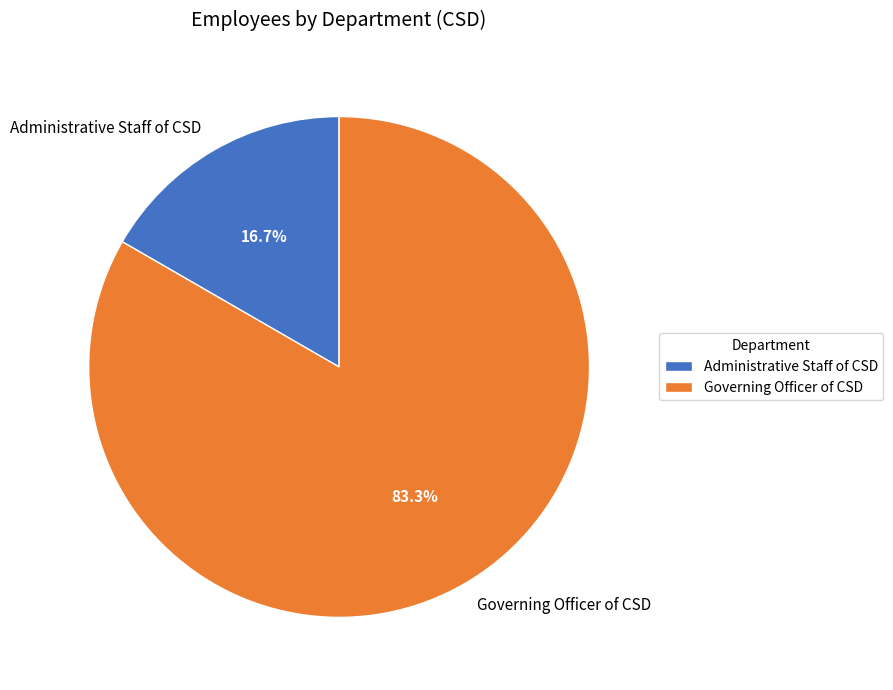

Between Administrative Staff of CSD and Governing Officer of CSD, which is larger?

Governing Officer of CSD